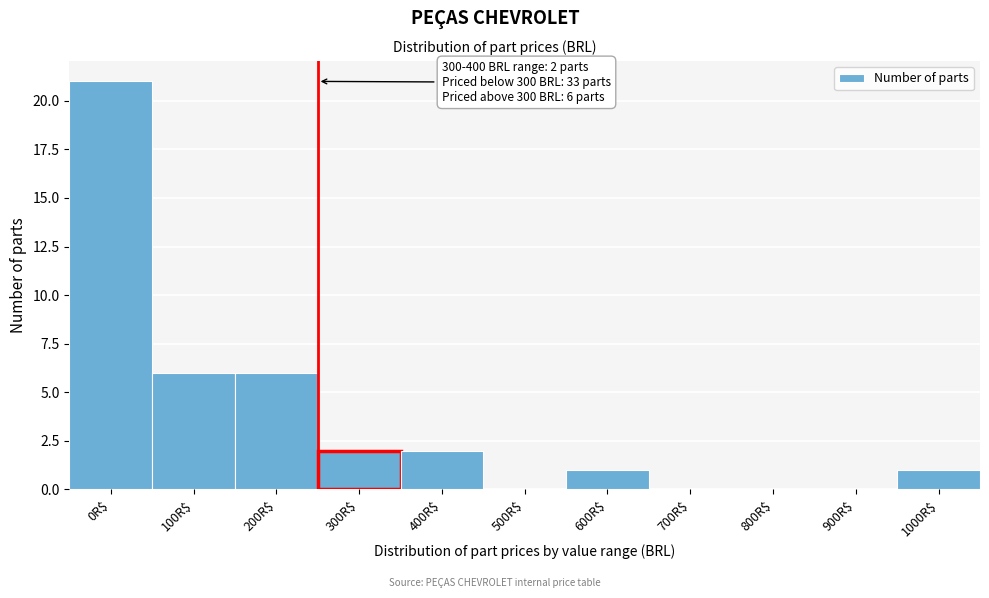

Is it true that the value at 300R$ is 2?

True